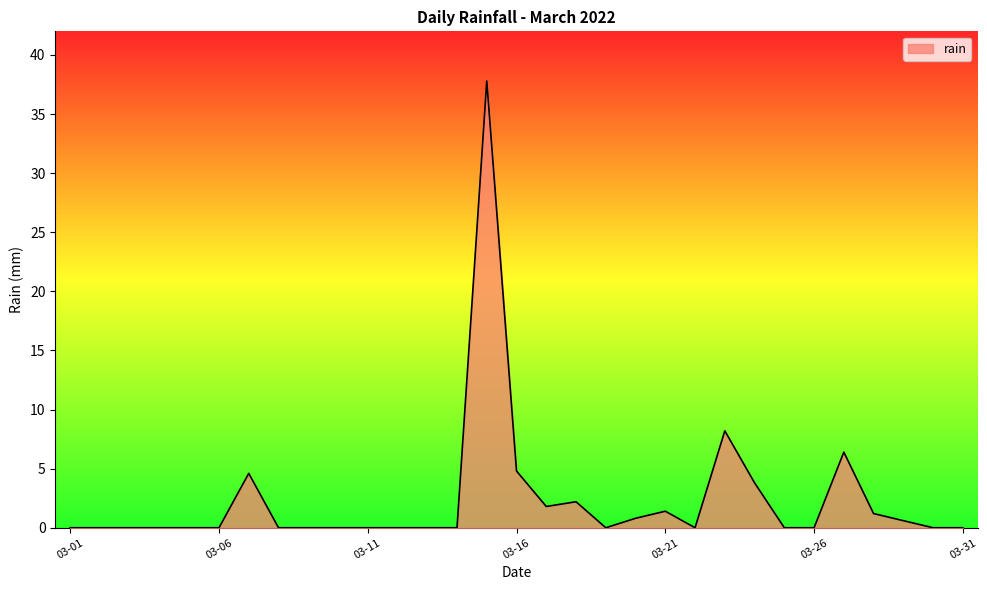

True or false: the data has more than 0 interior local peaks.

True